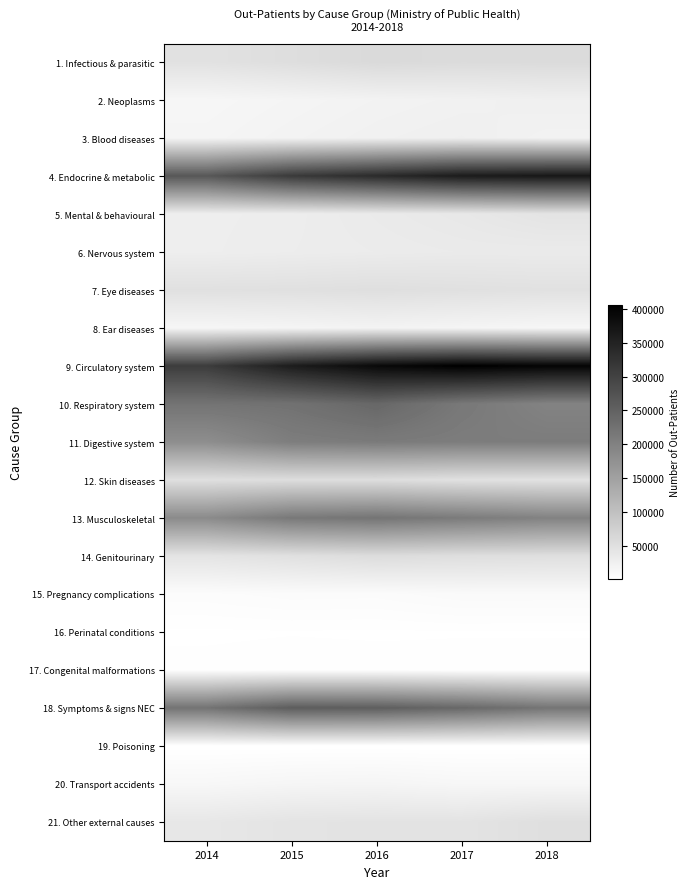

Reading right to left, what are all the values shown in this chart?

1. Infectious & parasitic: 2018=58321	2017=57976	2016=60252	2015=53839	2014=48060
2. Neoplasms: 2018=25673	2017=23211	2016=21169	2015=18131	2014=15083
3. Blood diseases: 2018=21638	2017=25966	2016=23726	2015=20575	2014=16994
4. Endocrine & metabolic: 2018=367584	2017=361883	2016=337796	2015=312940	2014=265876
5. Mental & behavioural: 2018=44511	2017=37970	2016=34054	2015=29734	2014=28348
6. Nervous system: 2018=33690	2017=33839	2016=32178	2015=30477	2014=28592
7. Eye diseases: 2018=48625	2017=50141	2016=52213	2015=50414	2014=49796
8. Ear diseases: 2018=15761	2017=18129	2016=20526	2015=18047	2014=16023
9. Circulatory system: 2018=398209	2017=405967	2016=390855	2015=360332	2014=309380
10. Respiratory system: 2018=198325	2017=214245	2016=241607	2015=225177	2014=221651
11. Digestive system: 2018=208647	2017=207687	2016=210924	2015=206300	2014=180576
12. Skin diseases: 2018=47662	2017=49149	2016=54507	2015=54622	2014=51610
13. Musculoskeletal: 2018=198849	2017=210063	2016=220598	2015=214111	2014=185376
14. Genitourinary: 2018=52082	2017=53174	2016=56019	2015=50037	2014=44148
15. Pregnancy complications: 2018=9731	2017=9789	2016=7404	2015=7658	2014=6177
16. Perinatal conditions: 2018=1805	2017=1901	2016=1673	2015=1888	2014=1619
17. Congenital malformations: 2018=3133	2017=2648	2016=3070	2015=3066	2014=2690
18. Symptoms & signs NEC: 2018=219721	2017=239752	2016=255604	2015=257771	2014=222030
19. Poisoning: 2018=624	2017=499	2016=428	2015=432	2014=440
20. Transport accidents: 2018=14443	2017=14436	2016=17329	2015=16395	2014=13486
21. Other external causes: 2018=51847	2017=45098	2016=45378	2015=44361	2014=39088